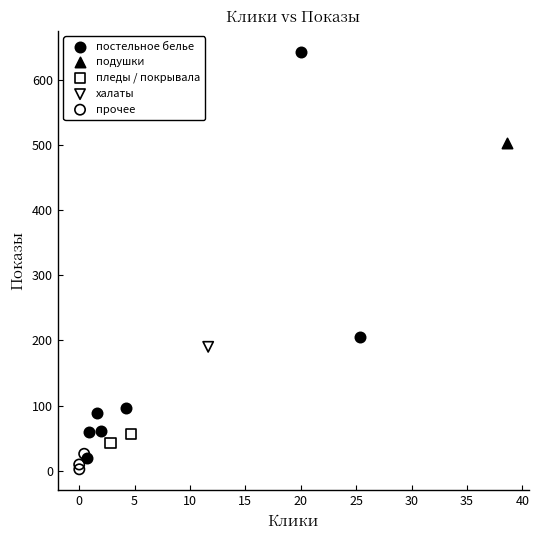

What are all the series names shown in the legend?

постельное белье, подушки, пледы / покрывала, халаты, прочее